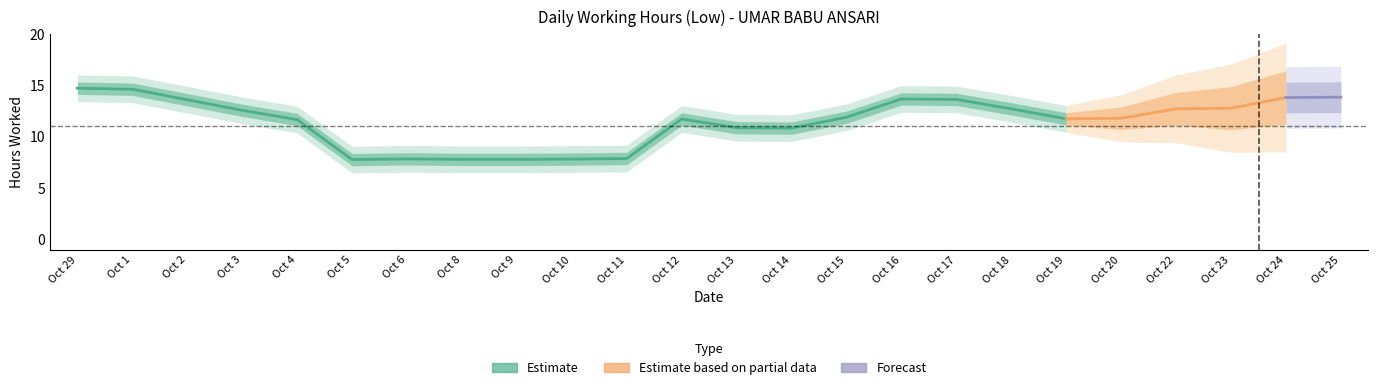

How many points are higher than both their immediate neighbors (excluding endpoints)?

6